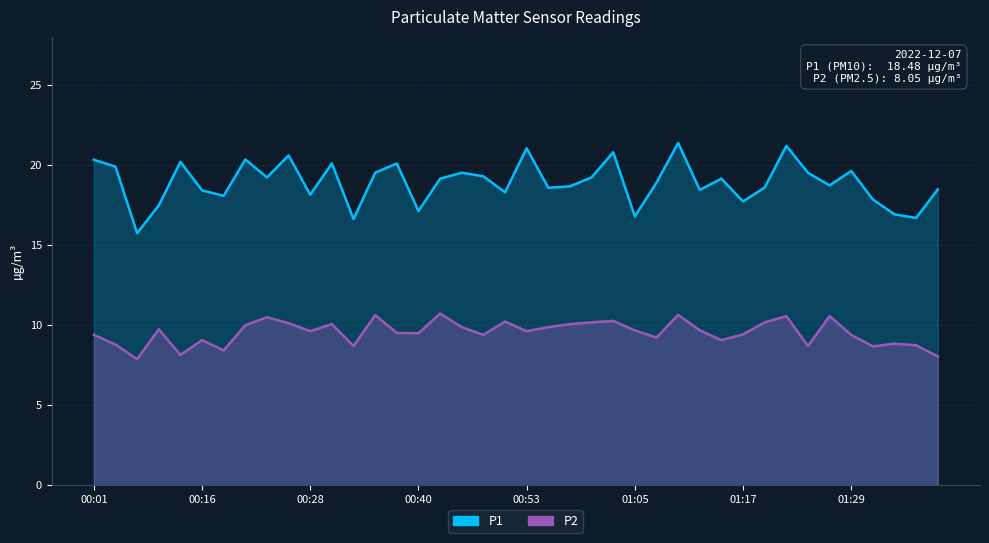

How many values in the P1 series are below 19?

20